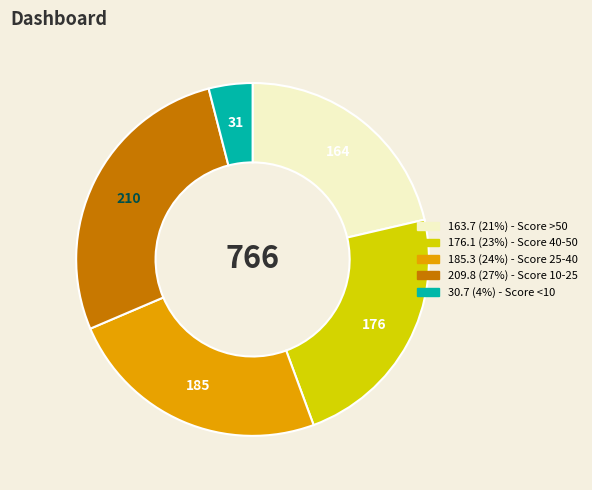

Does any single category account for the majority?

No